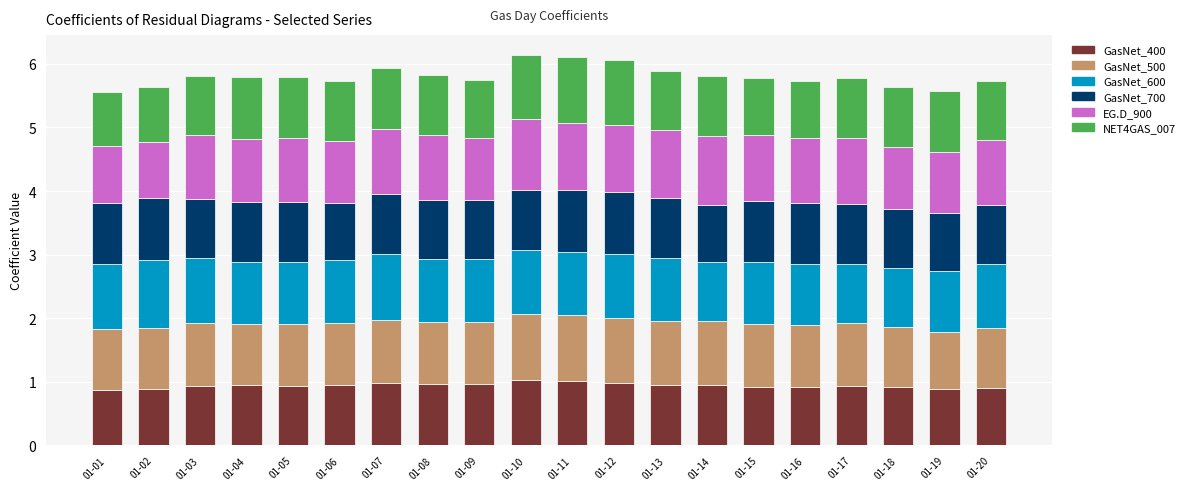

What is the total value across all series at 01-19?

5.6